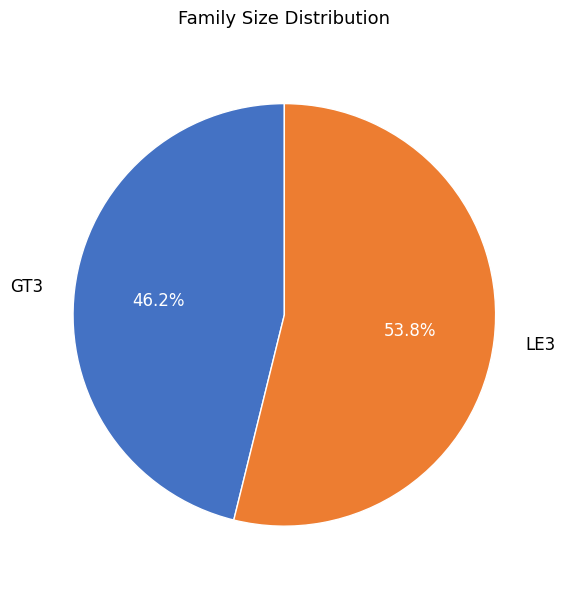

Is the sum of LE3 and GT3 greater than half?

Yes